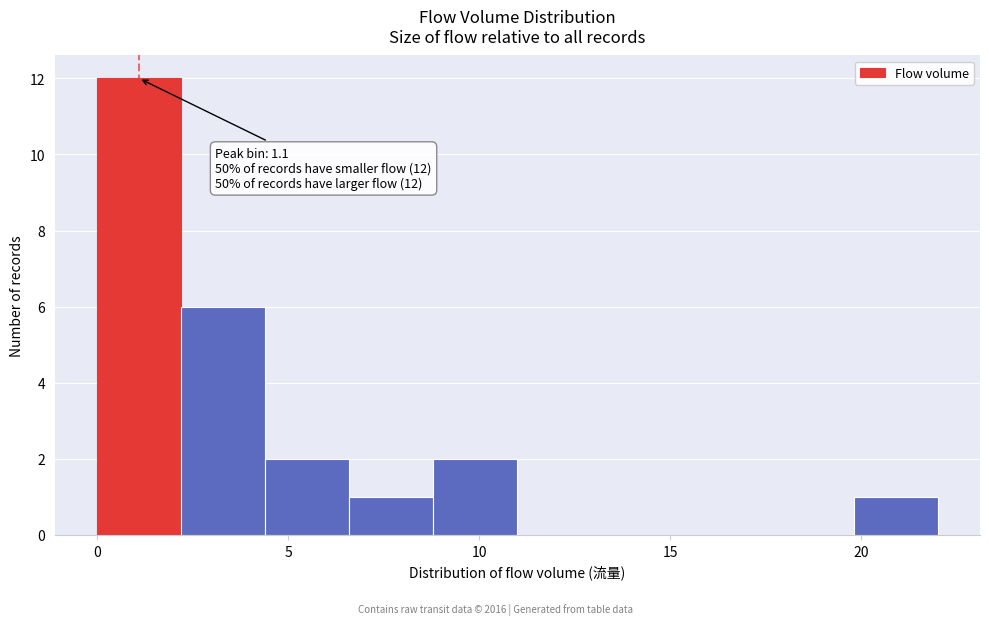

Which range on the x-axis has the tallest bar?

0.0 to 2.2